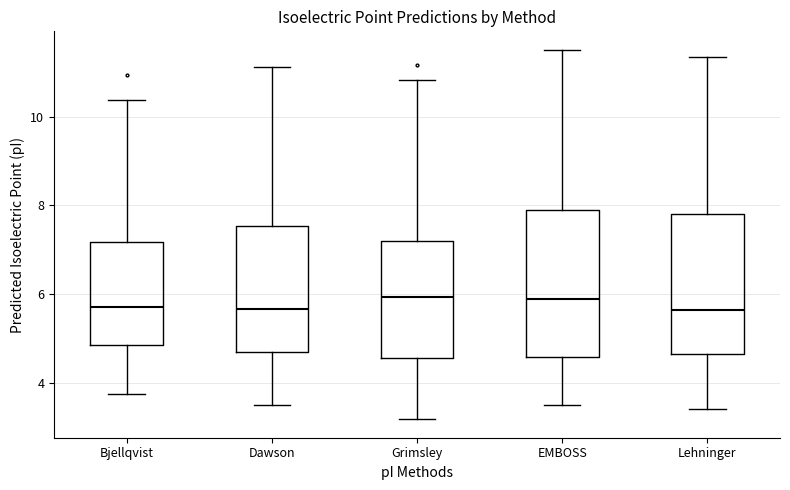

Reading left to right, read every box against the y-axis: the position of its median line, the range the box covers, and the ends of its whiskers. The values are not printed on the chart, so give them approximately, as read against the axis.

Bjellqvist: median 5.8, box 4.8 to 7.2, whiskers 3.8 to 10.4
Dawson: median 5.6, box 4.6 to 7.6, whiskers 3.4 to 11.2
Grimsley: median 6.0, box 4.6 to 7.2, whiskers 3.2 to 10.8
EMBOSS: median 5.8, box 4.6 to 7.8, whiskers 3.4 to 11.6
Lehninger: median 5.6, box 4.6 to 7.8, whiskers 3.4 to 11.4